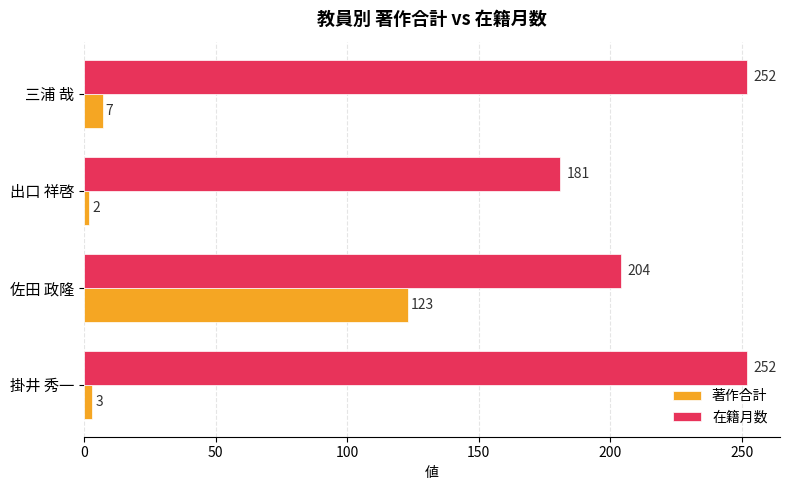

Which series has the largest range (max minus min)?

著作合計